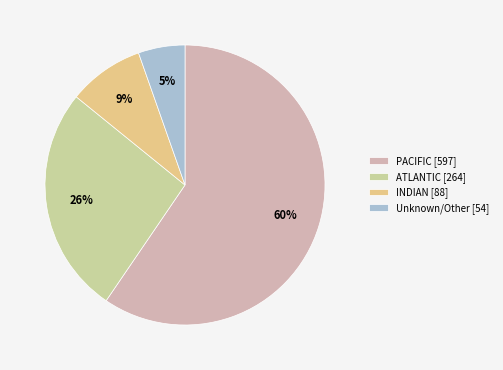

To the nearest percent, what is the average slice percentage?

25%